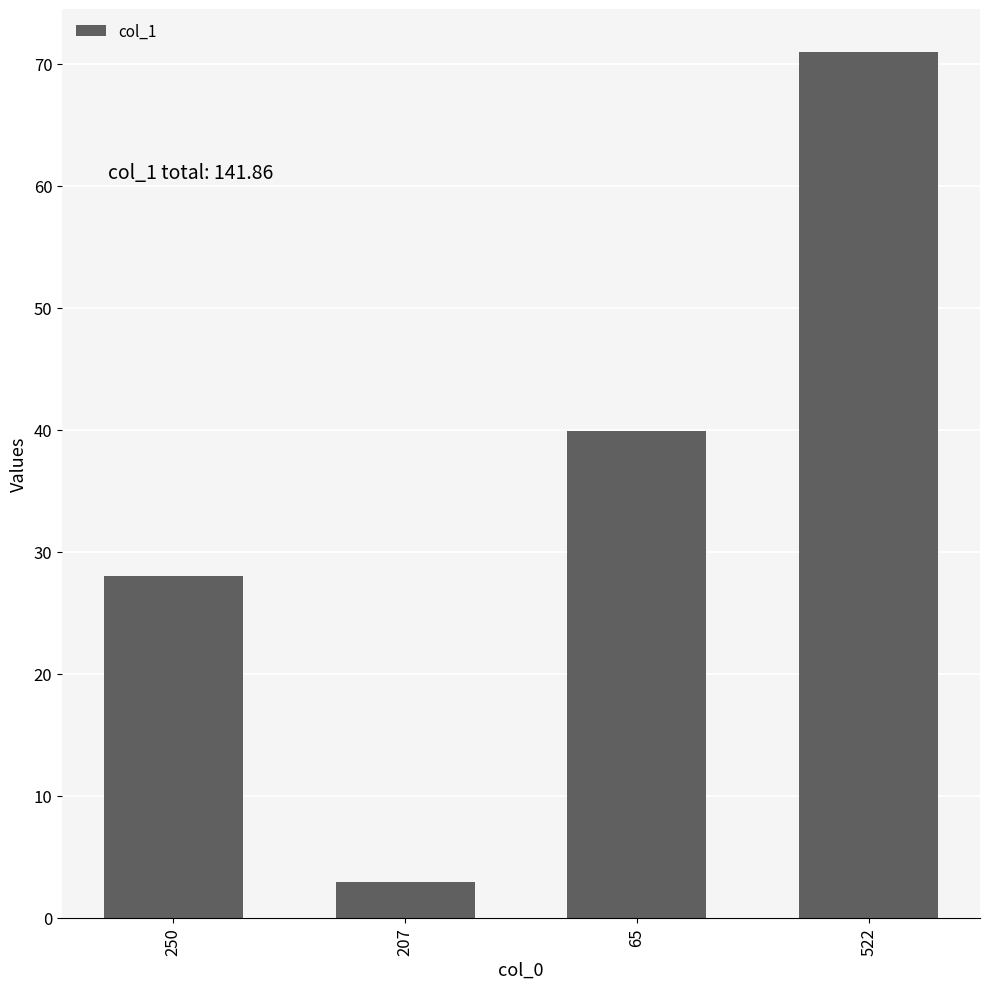

Which has a higher value, 65 or 250?

65